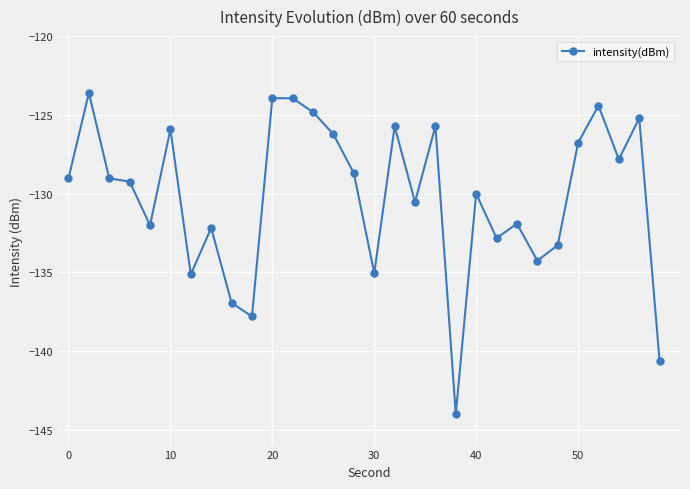

What is the minimum value shown in the chart?

-144.0